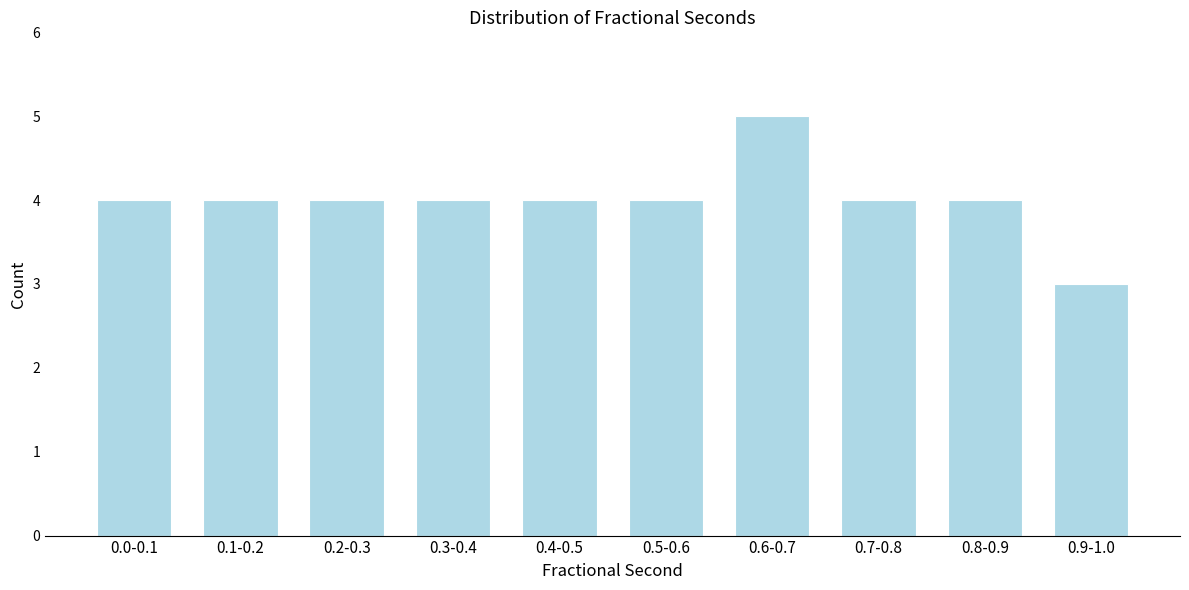

Reading left to right, list all the values displayed in this chart.

0.0-0.1=4	0.1-0.2=4	0.2-0.3=4	0.3-0.4=4	0.4-0.5=4	0.5-0.6=4	0.6-0.7=5	0.7-0.8=4	0.8-0.9=4	0.9-1.0=3